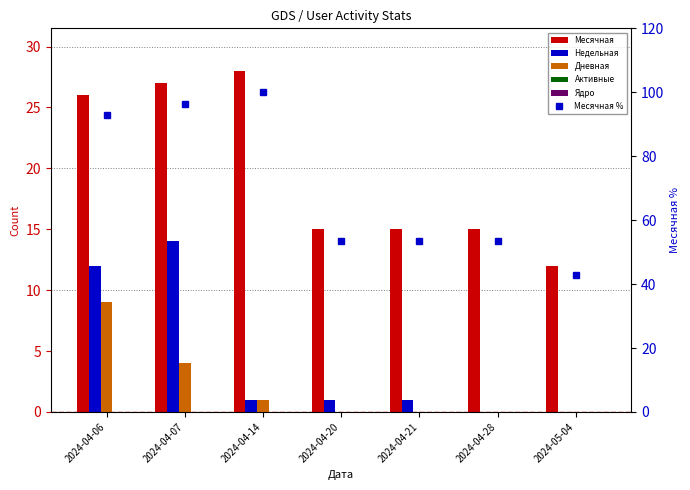

At which label is Месячная % closest to 71?

2024-04-20